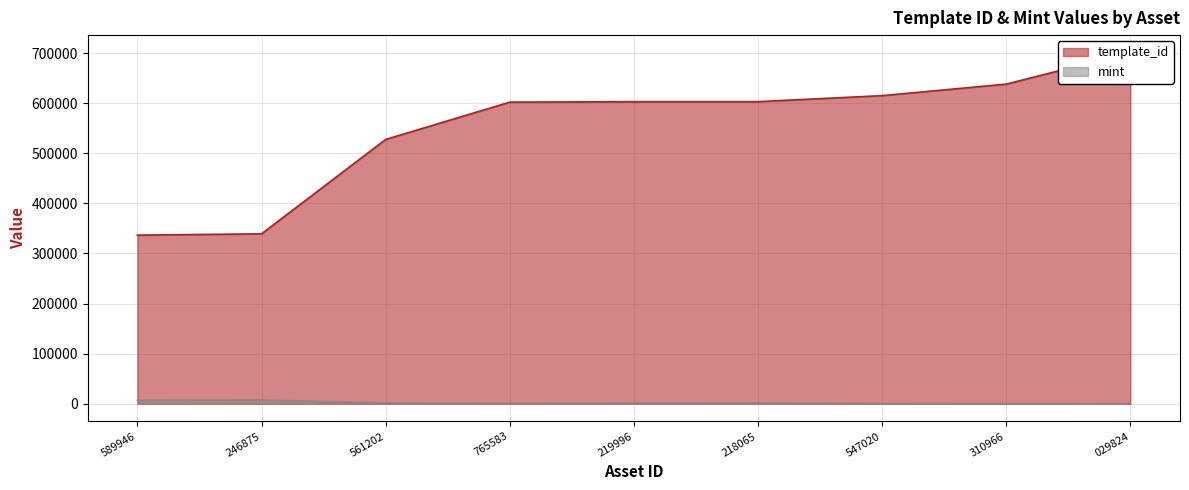

True or false: mint has a value of 1695 at 218065.

True